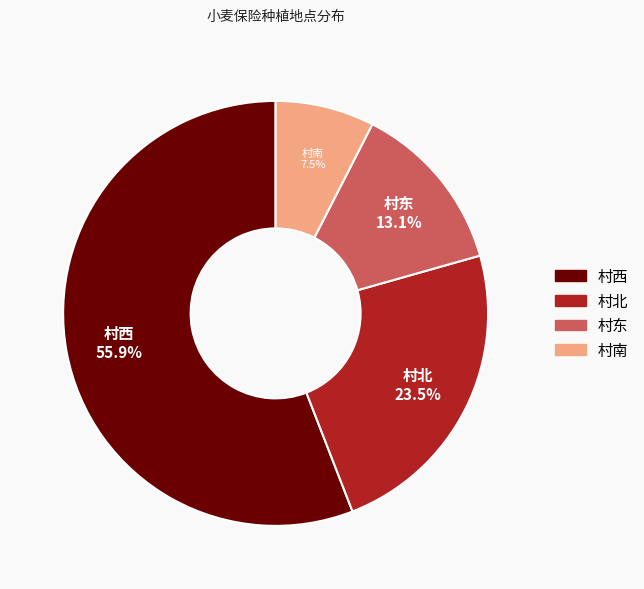

What percentage do 村北 and 村西 together represent?

79.4%